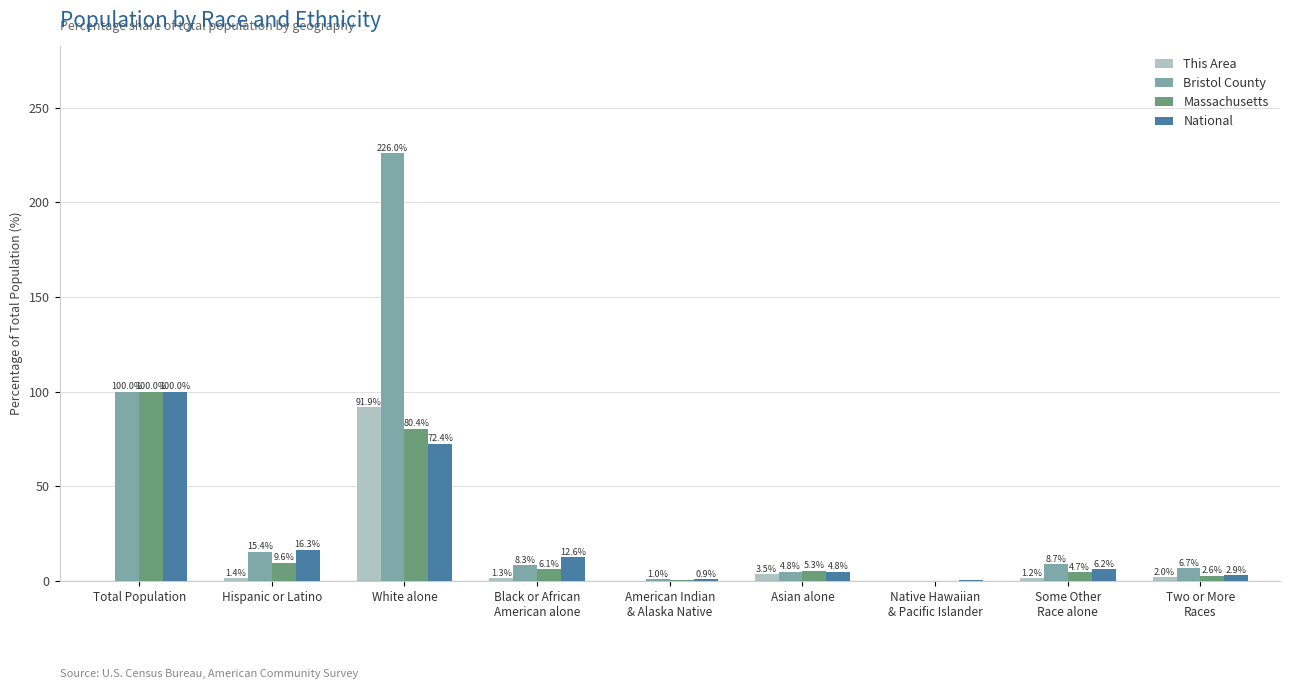

How many groups of bars are there?

9